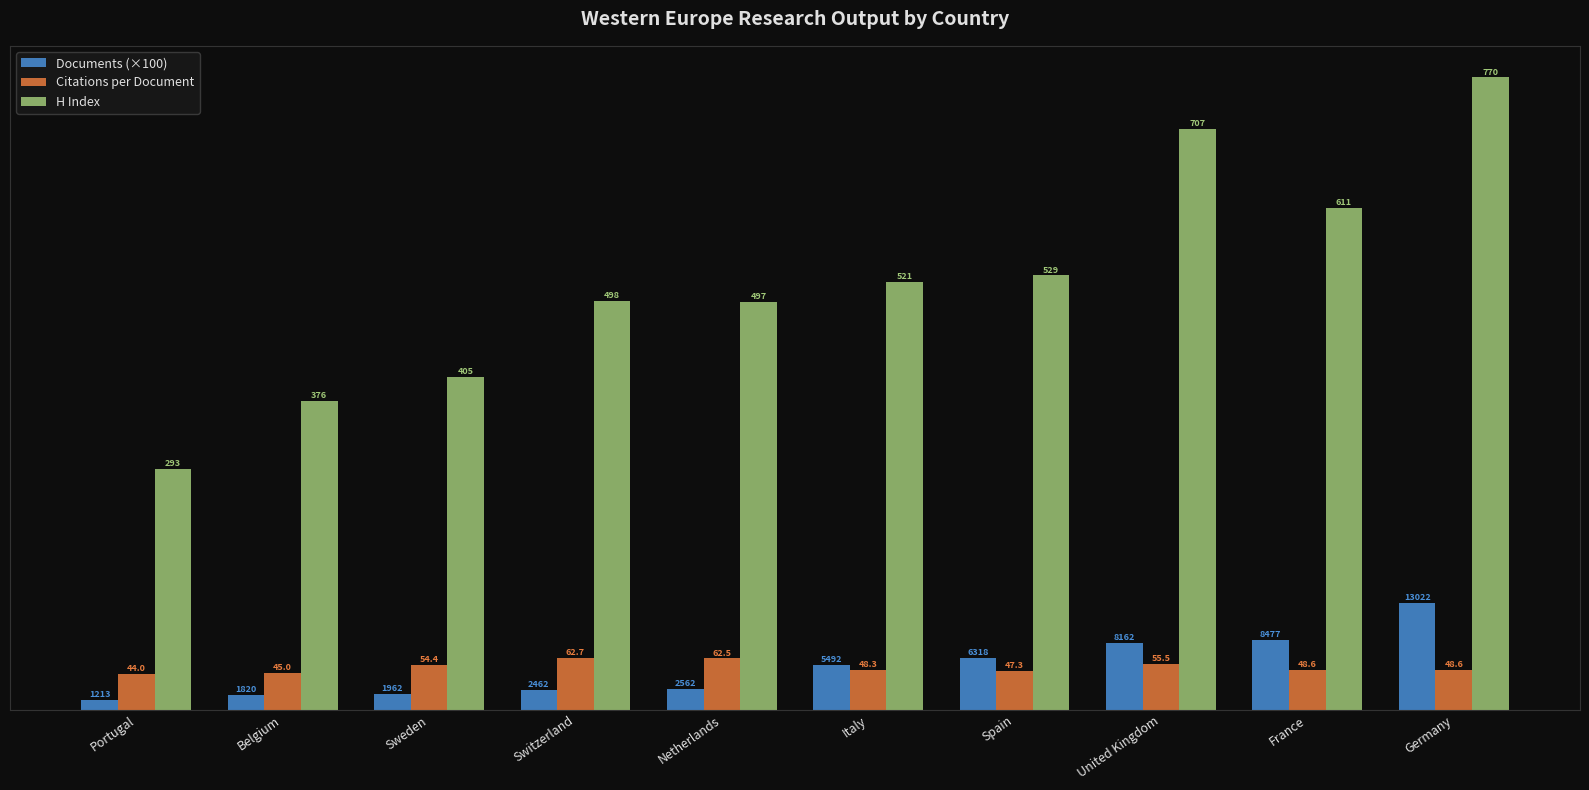

What is the sum of the H Index values at France and Germany?

1381.0